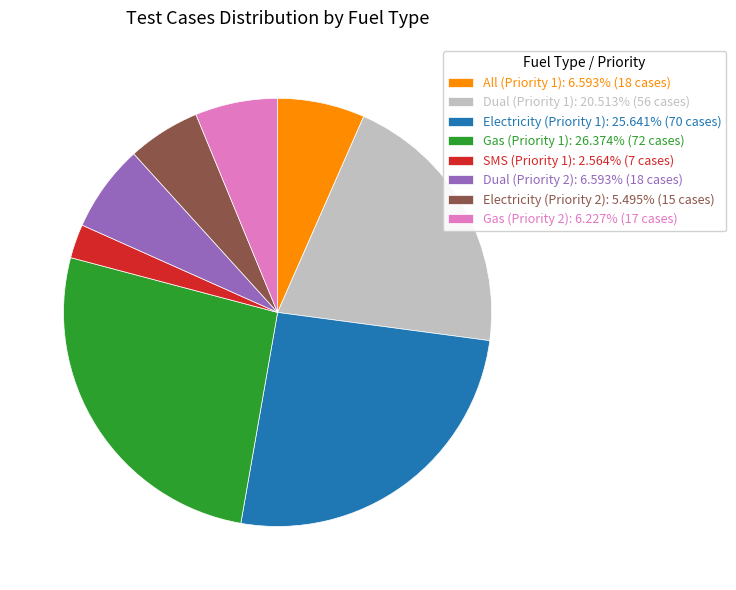

Which category has the biggest portion of the pie?

Gas (Priority 1)